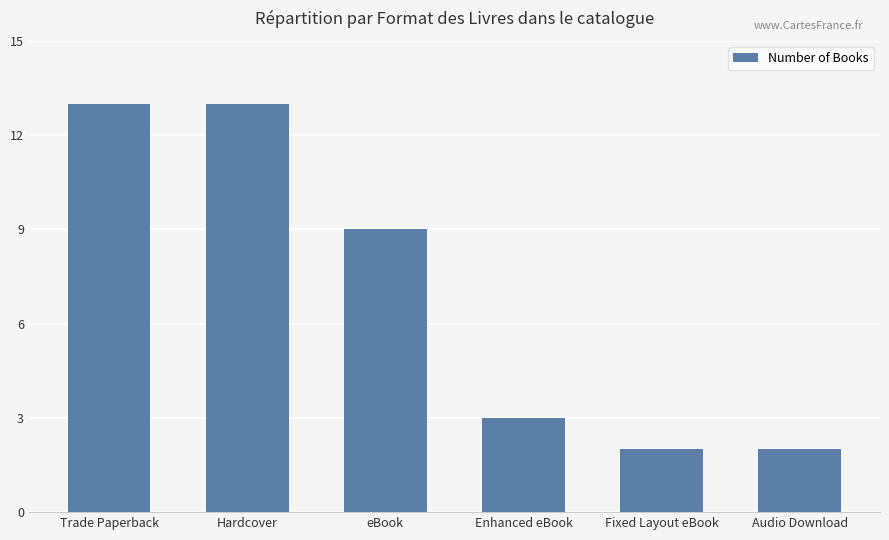

The value at Enhanced eBook is 2. True or false?

False